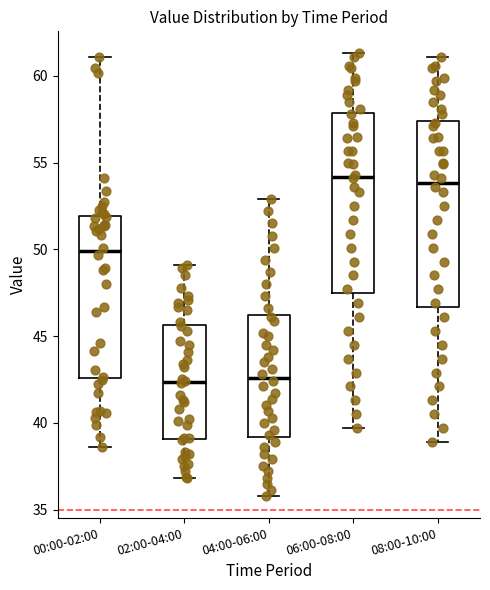

Where is the upper edge of the box for 00:00-02:00 on the y-axis? The values are not printed on the chart, so give them approximately, as read against the axis.

52.0